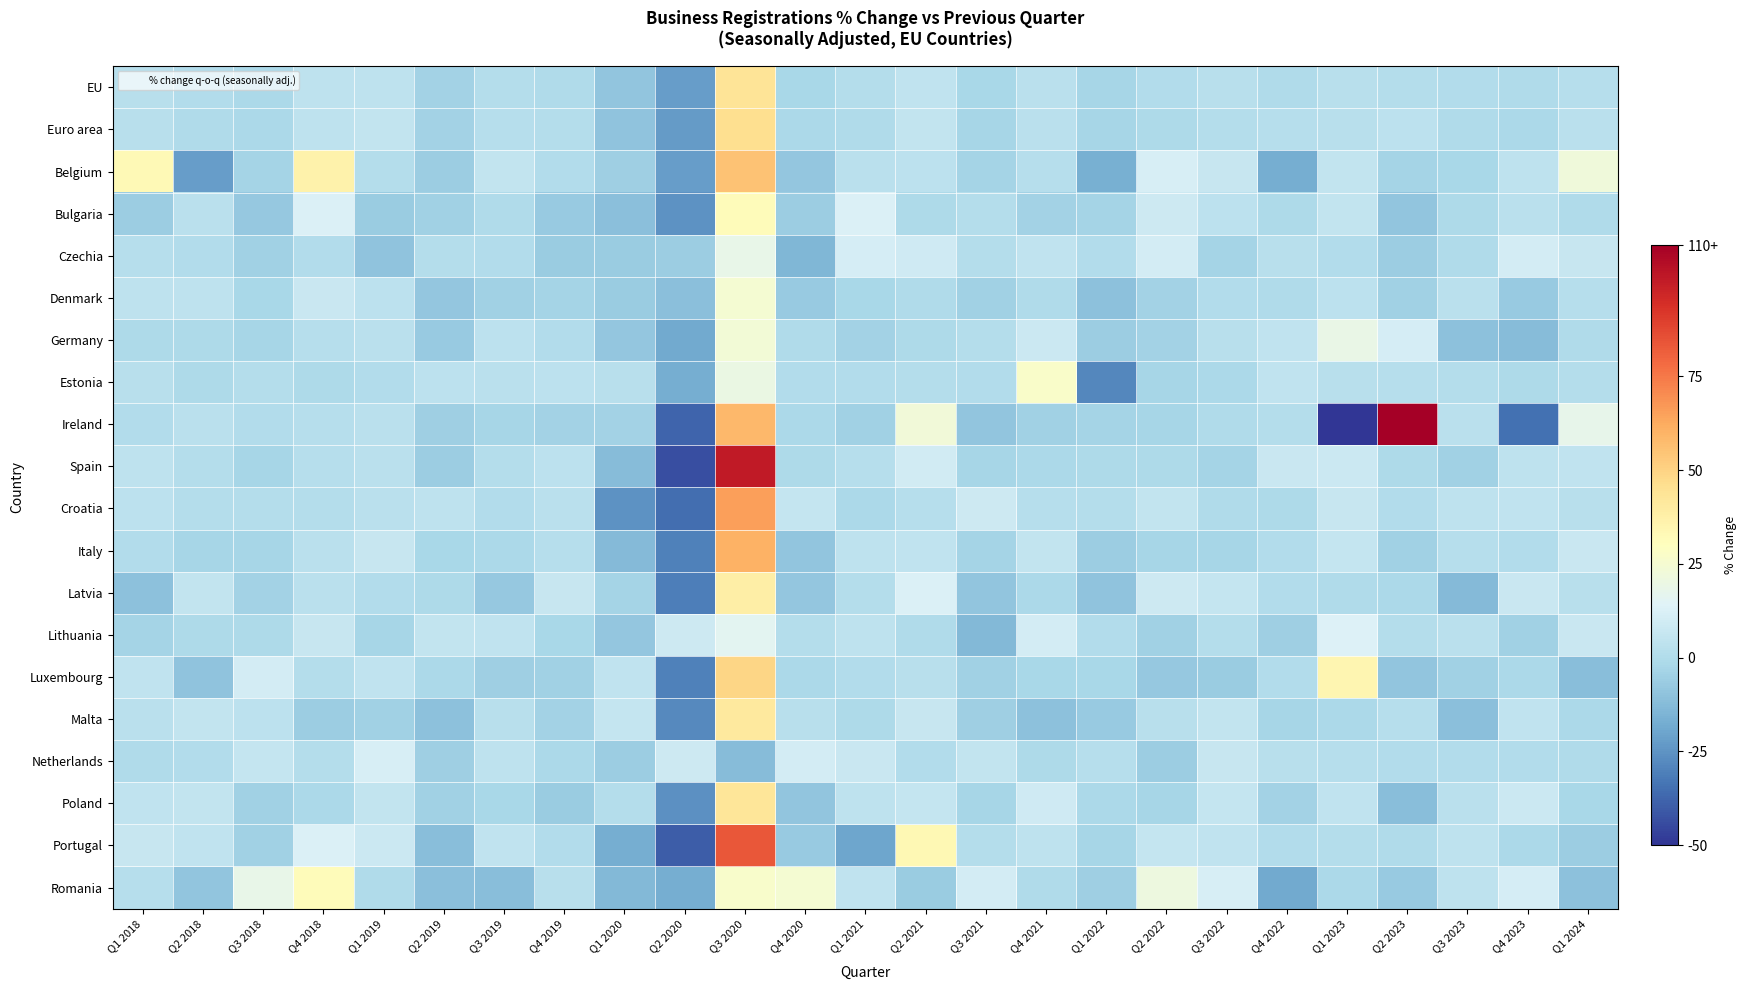

At how many categories does at least one series exceed 21?

10